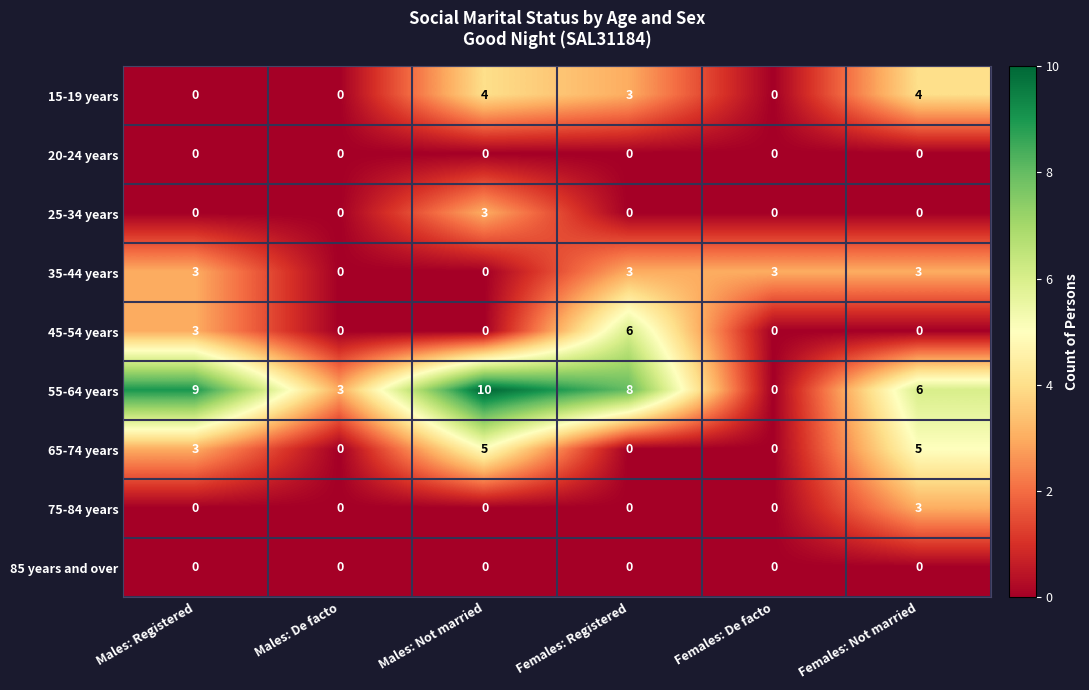

True or false: 85 years and over has a value of 0 at Females: Not married.

True